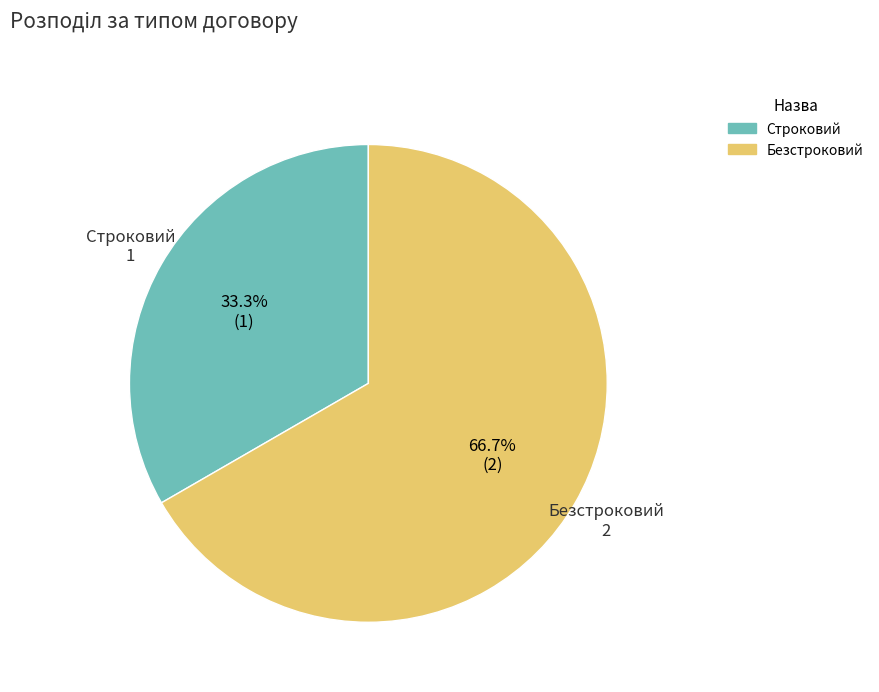

True or false: Безстроковий accounts for 67% of the total.

True